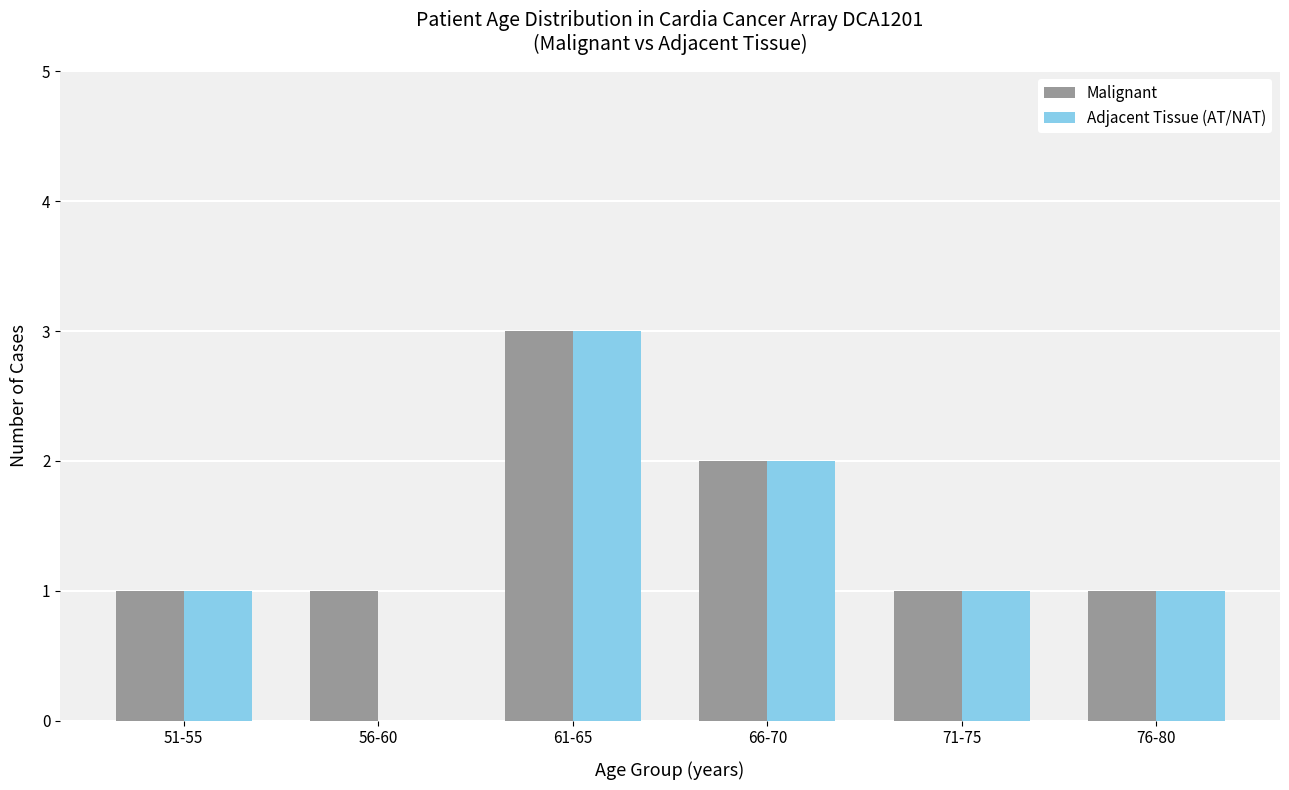

Reading left to right, list all the values displayed in this chart.

Malignant: 51-55=1	56-60=1	61-65=3	66-70=2	71-75=1	76-80=1
Adjacent Tissue (AT/NAT): 51-55=1	56-60=0	61-65=3	66-70=2	71-75=1	76-80=1